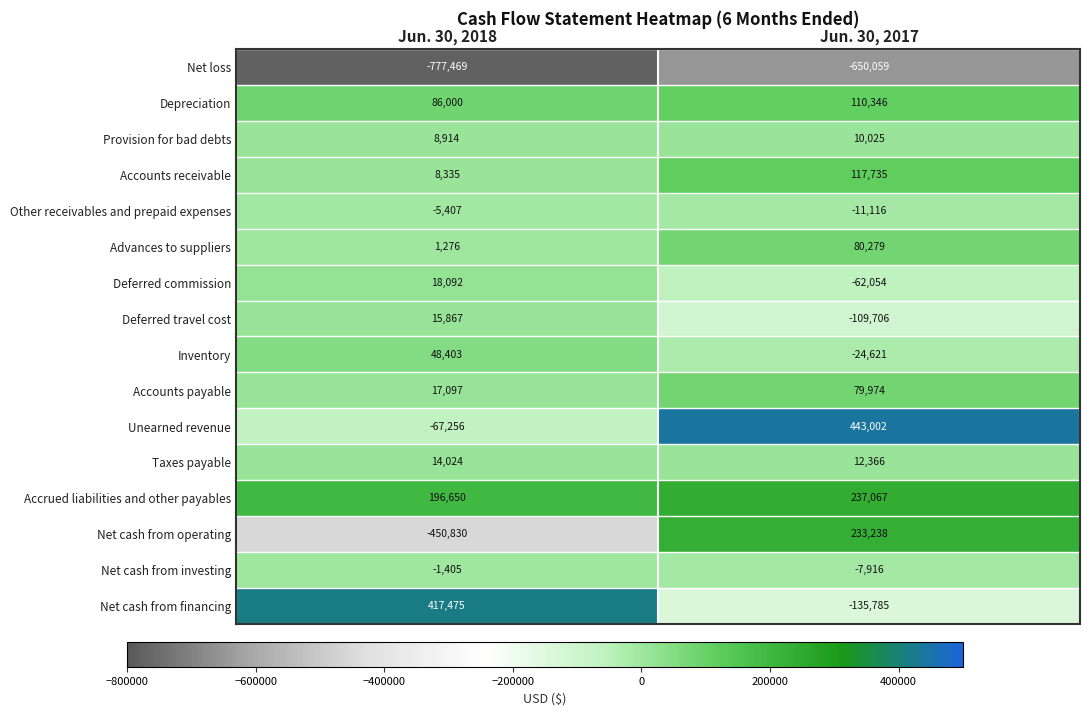

What value does the Deferred commission series have at Jun. 30, 2018, to the nearest 10?

18090